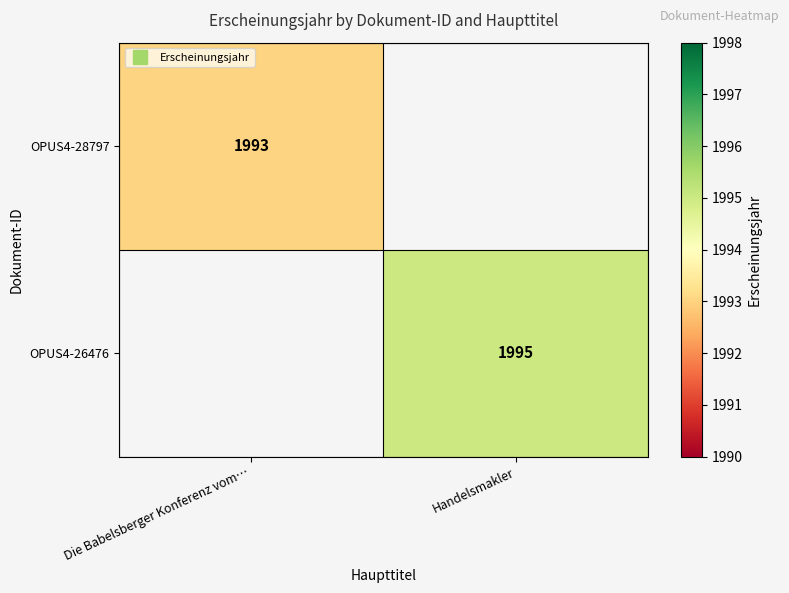

True or false: OPUS4-28797 has a value of 1993 at Die Babelsberger Konferenz vom….

True